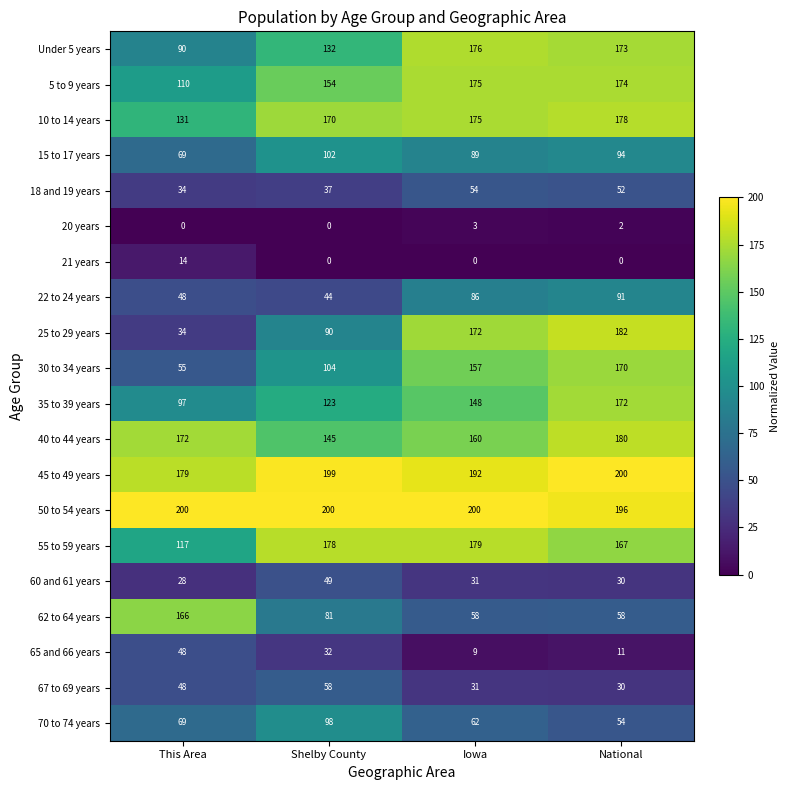

Which series changed the most between This Area and Shelby County?

62 to 64 years